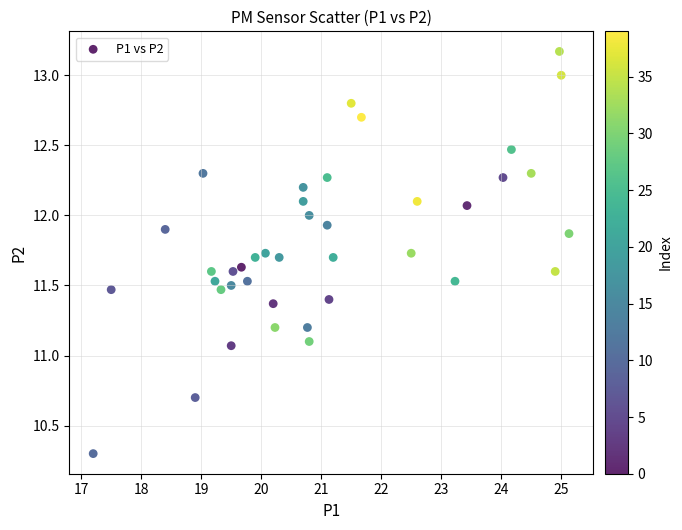

What is the range of Y values (max minus min)?

2.9